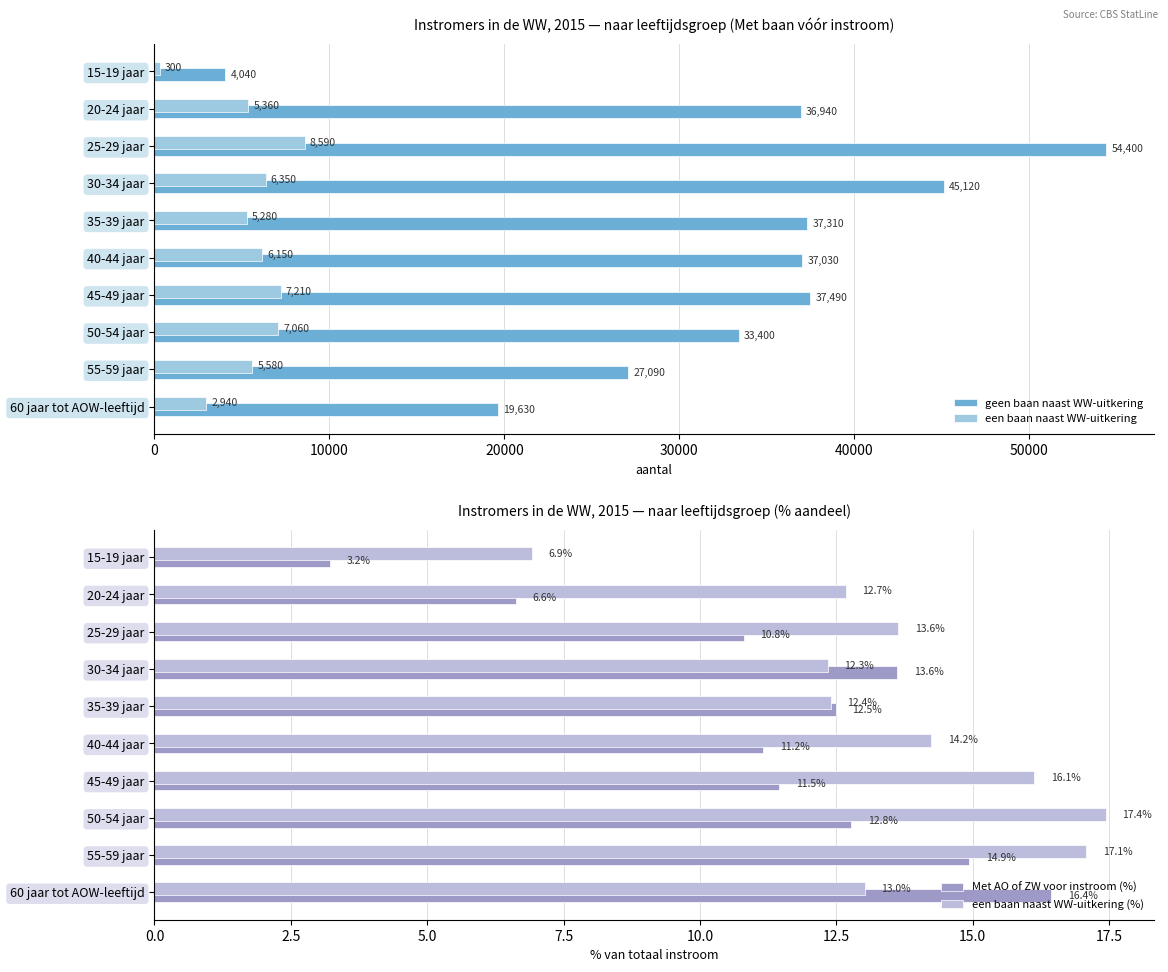

Is it true that een baan naast WW-uitkering (%) equals 17.1 at 55-59 jaar?

True